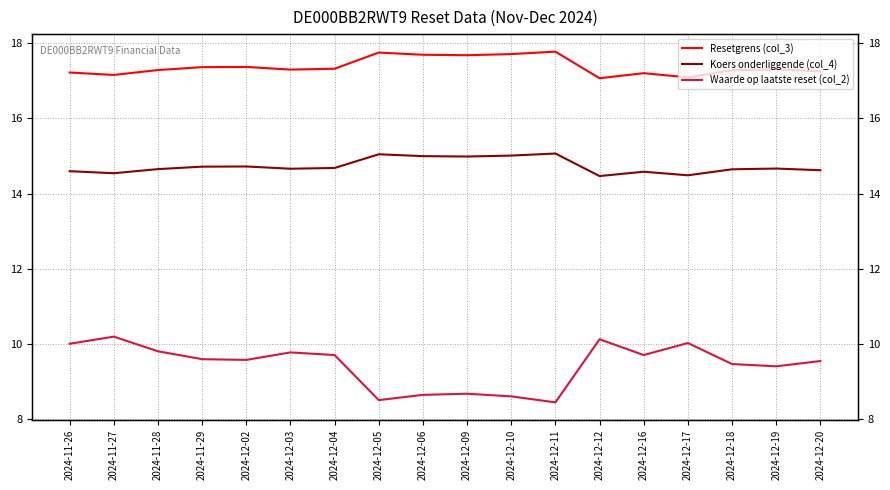

Where is the first local minimum for Resetgrens (col_3)?

2024-11-27